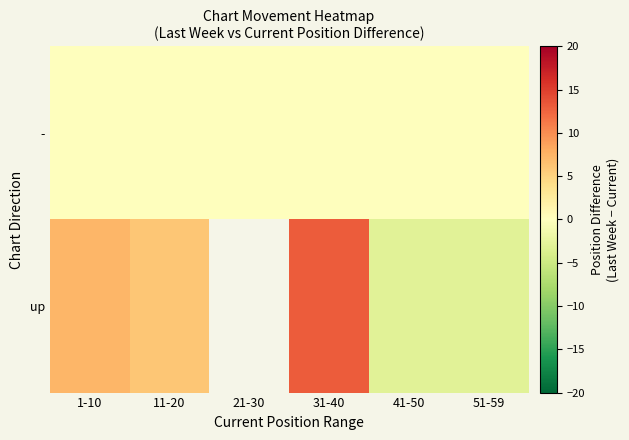

At which category does the chart reach its minimum across all series?

41-50